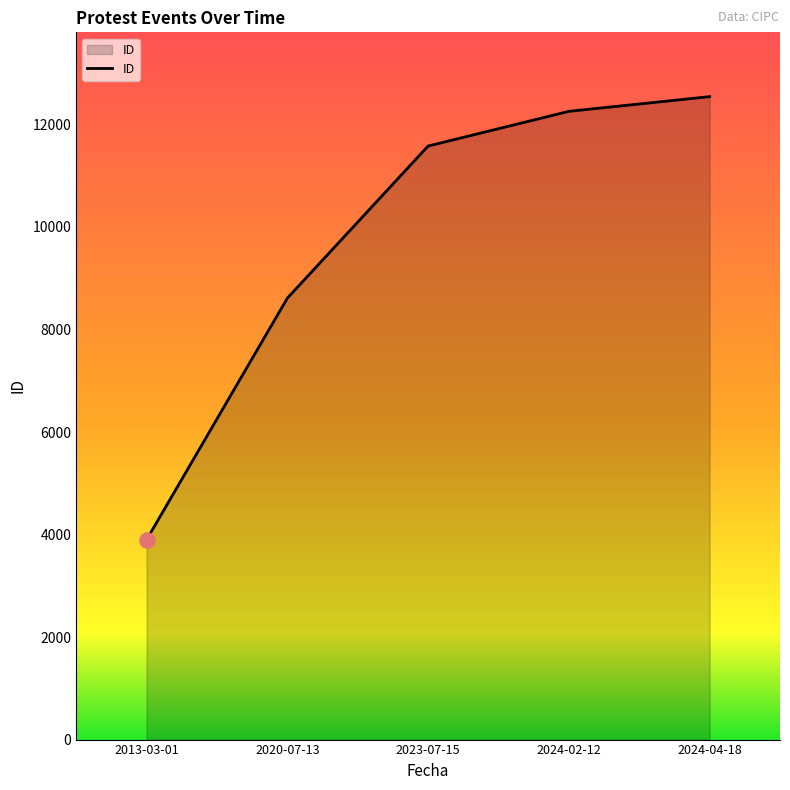

Which has a higher value, 2024-02-12 or 2023-07-15?

2024-02-12